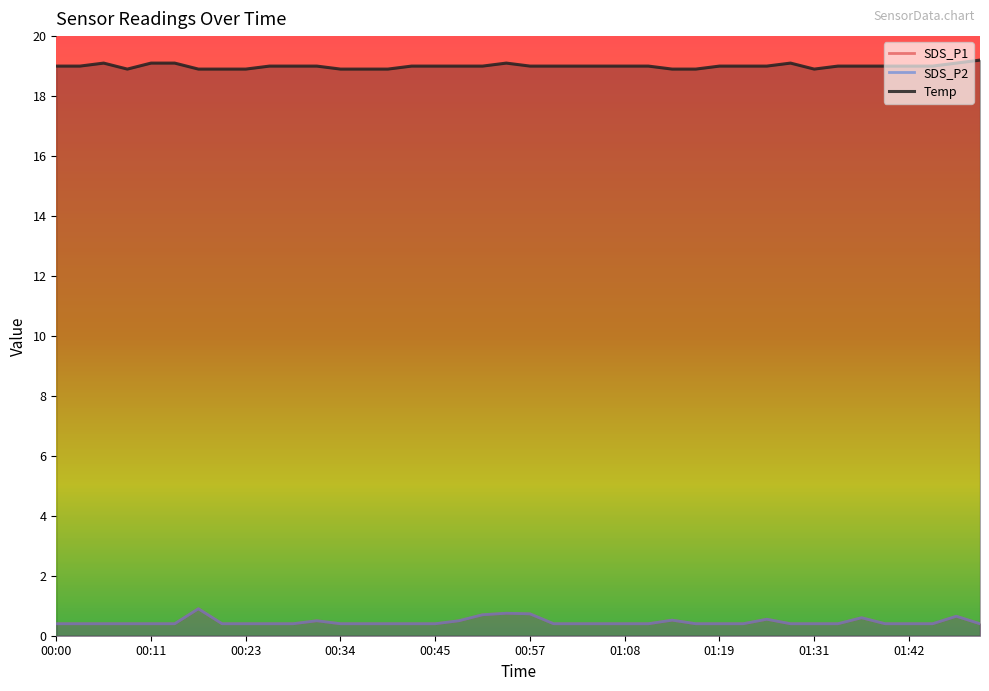

What is the difference between the SDS_P2 values at 01:14 and 00:54?

0.2